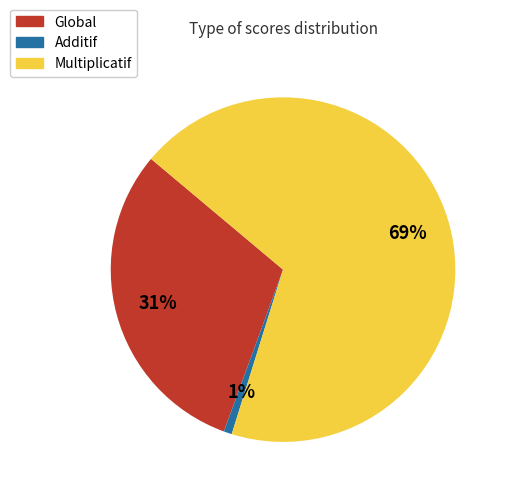

To the nearest percent, what is the average slice percentage?

33%